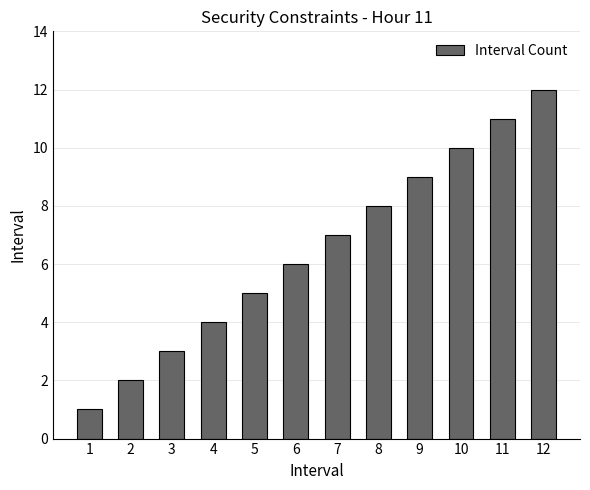

What is the value of the 1st bar from the left?

1